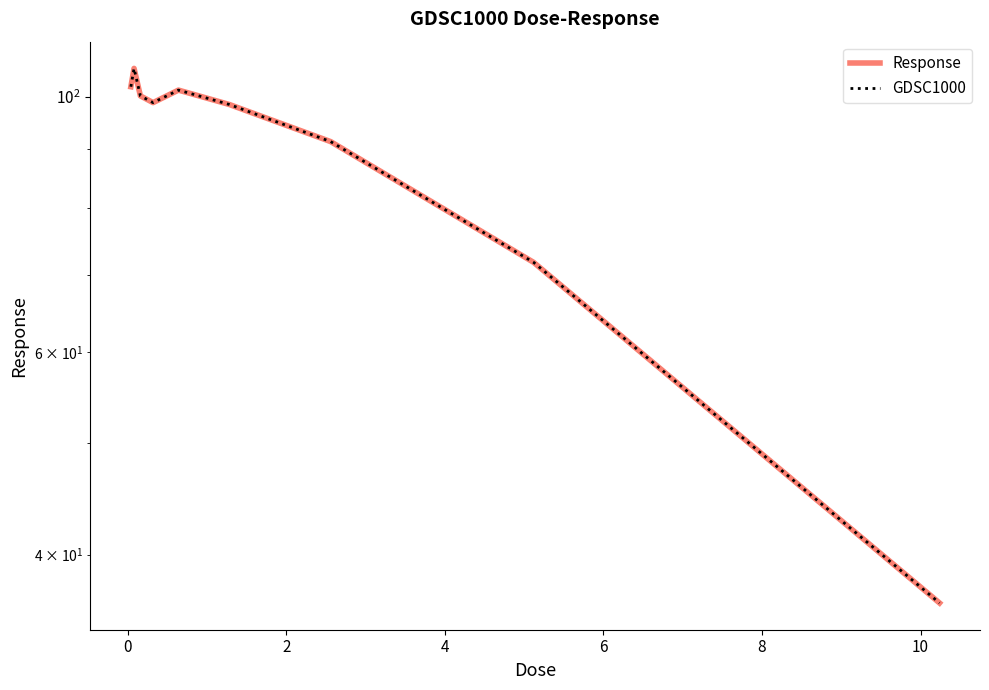

True or false: Response and GDSC1000 intersect in this chart.

False